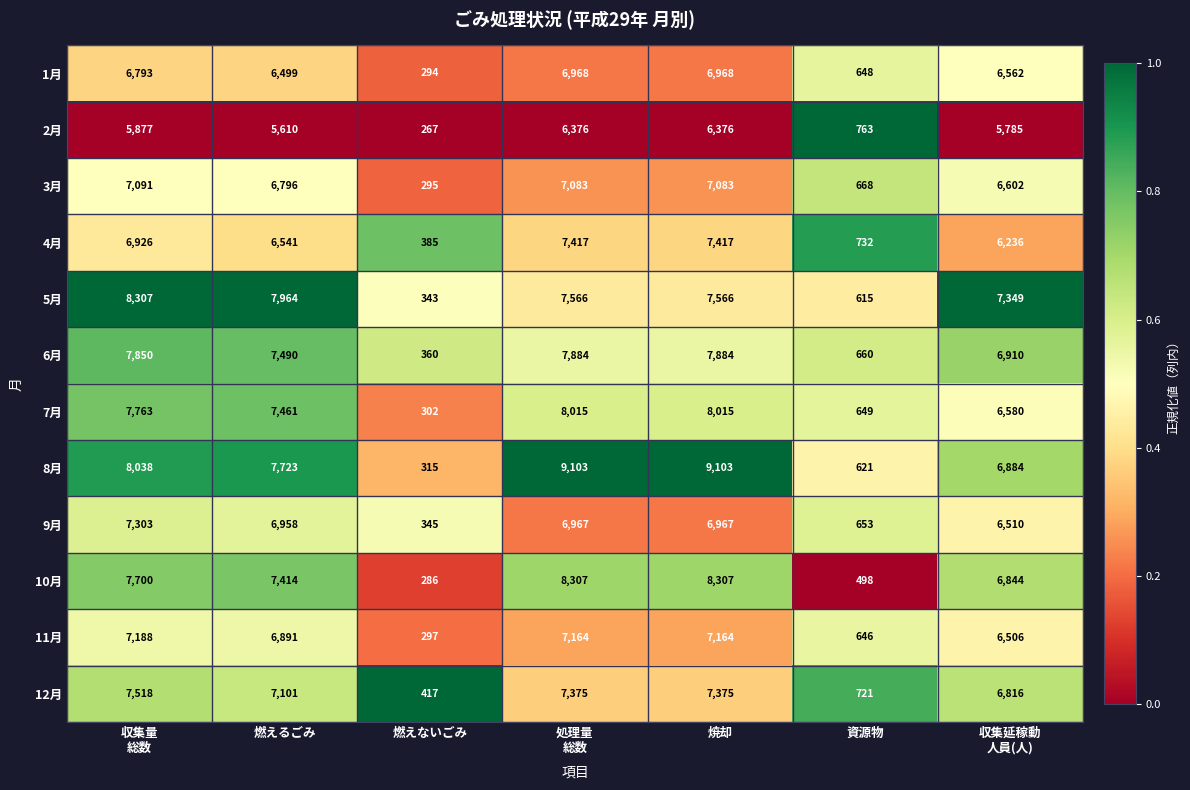

What value does the 3月 series have at 資源物?

668